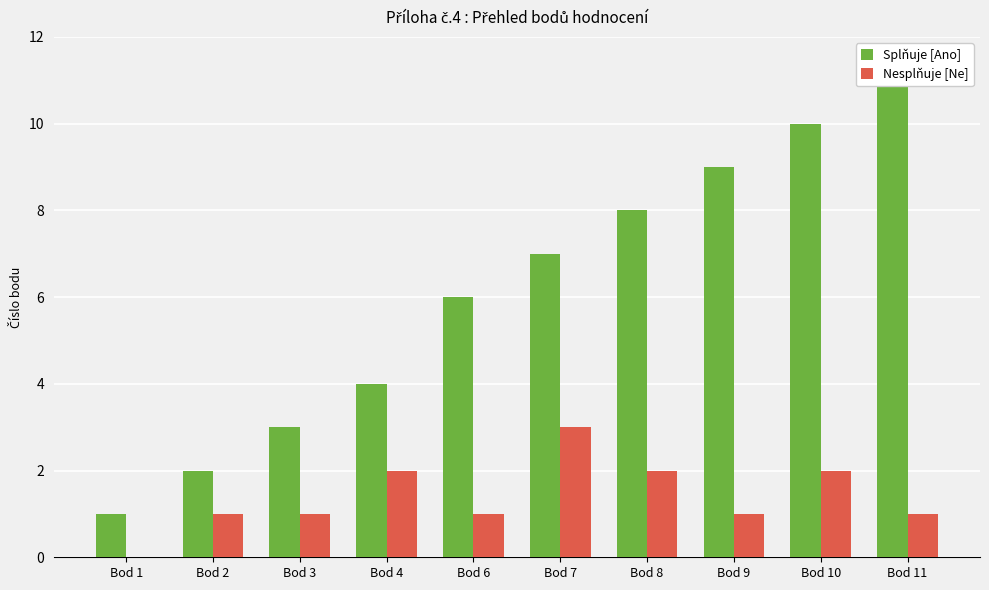

What is the total value across all series at Bod 6?

7